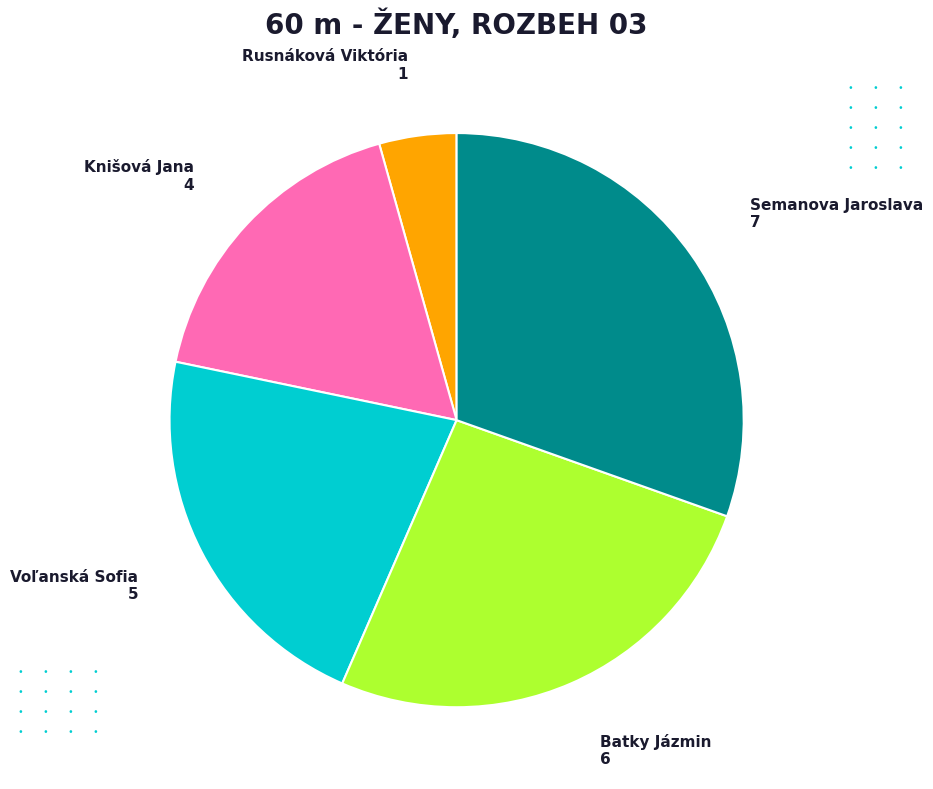

Is there any slice that represents more than half of the pie?

No